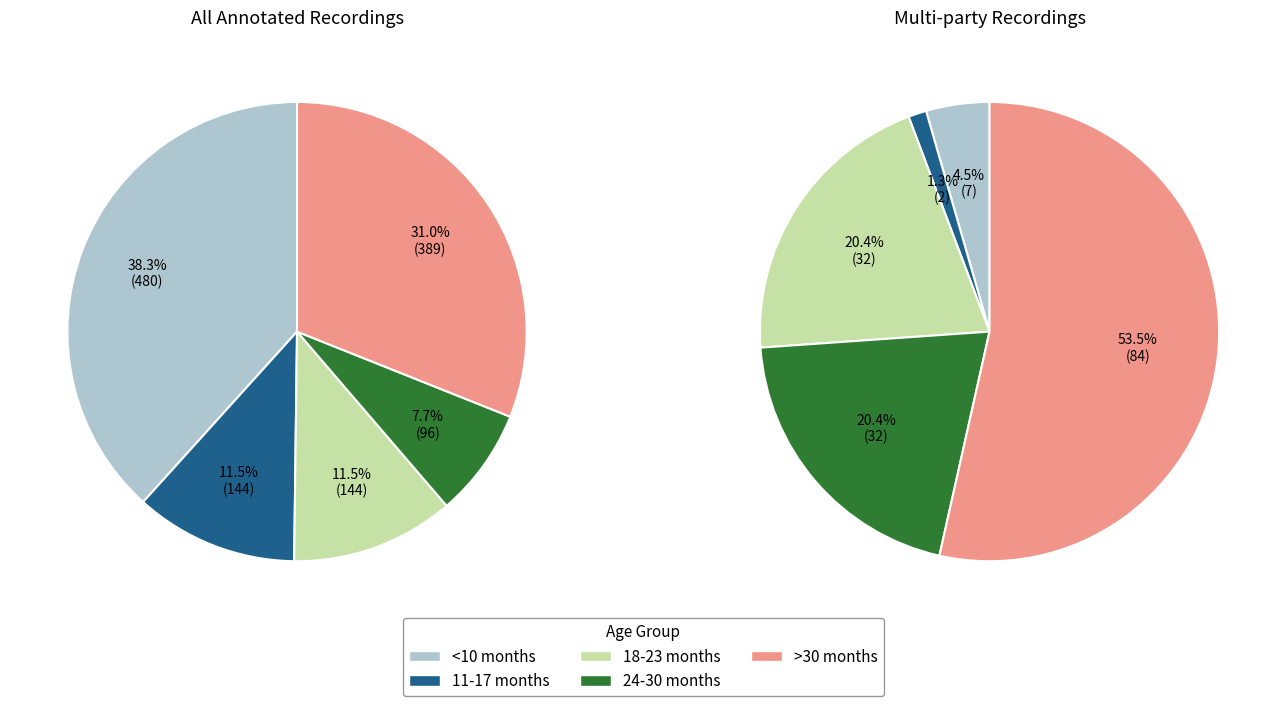

Does 27 represent more than half of the total?

No